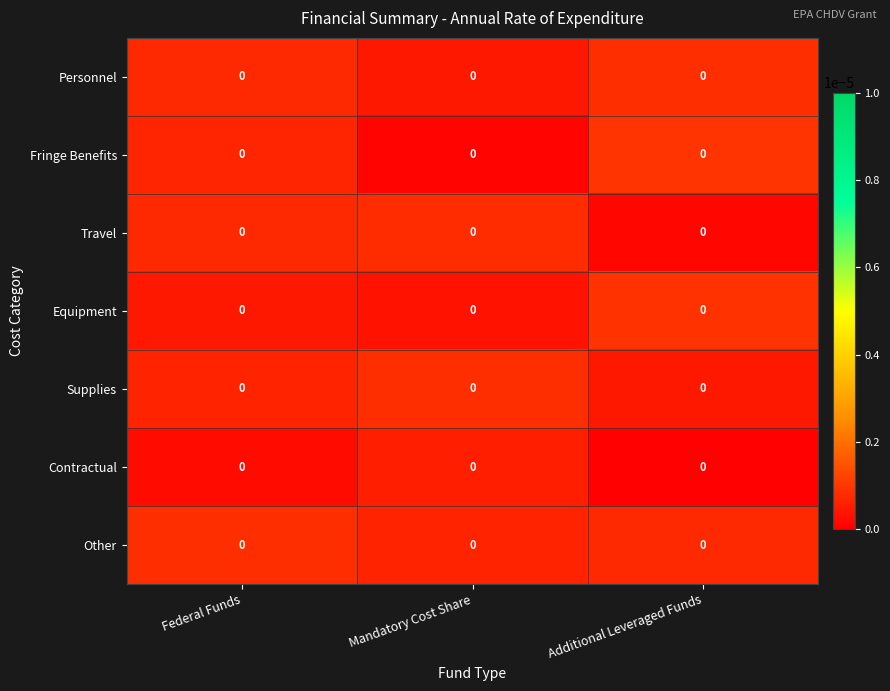

Which category has the lowest value across all series?

Additional Leveraged Funds